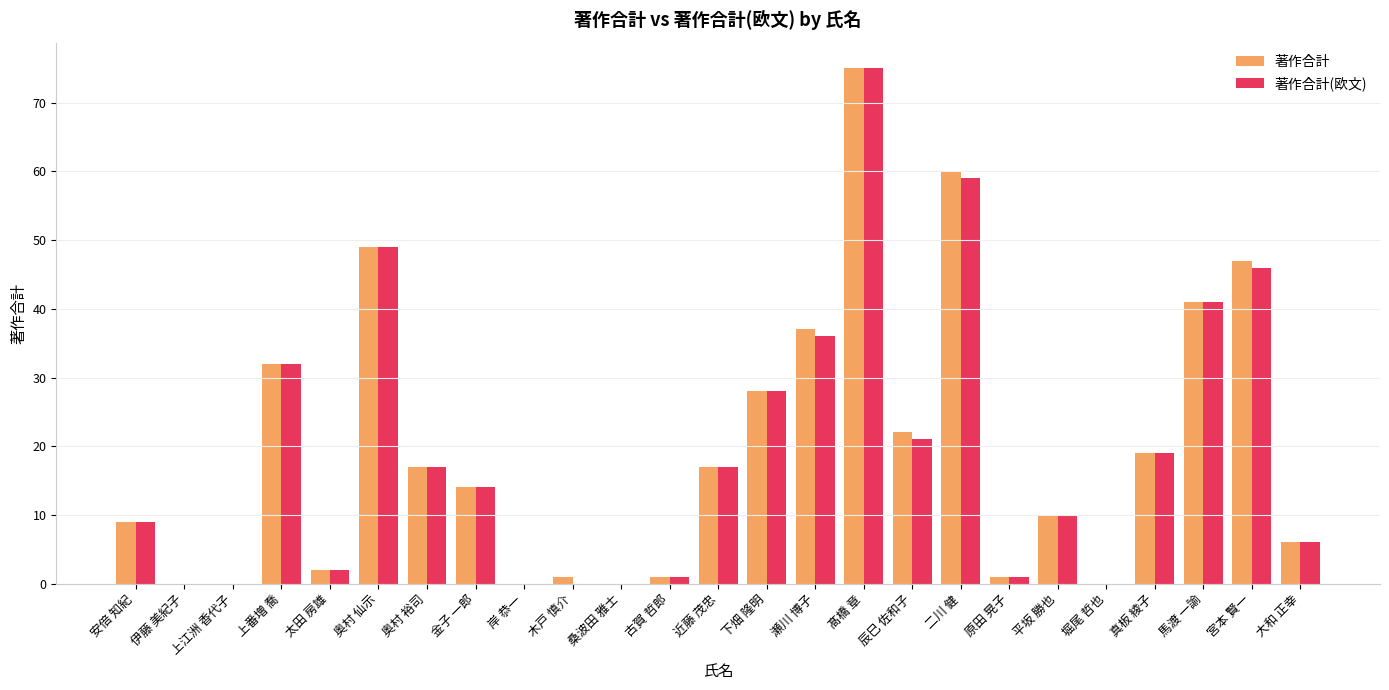

What is the total value across all series at 奥村 裕司?

34